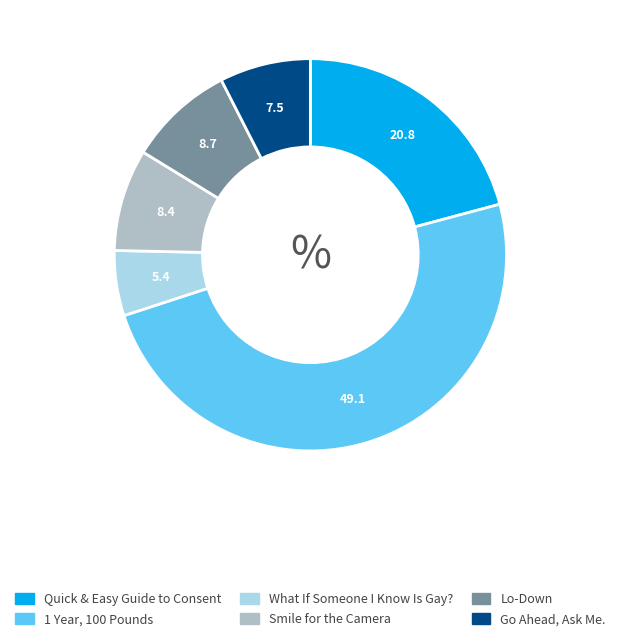

Do Lo-Down and 1 Year, 100 Pounds together represent more than half of the pie?

Yes